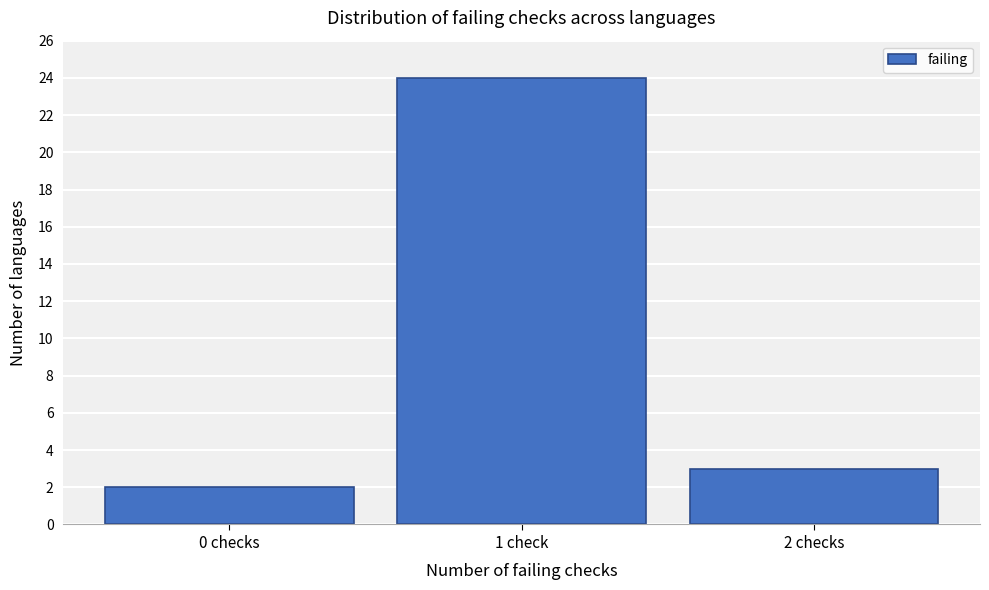

Reading left to right, extract all data points from this chart.

2	24	3